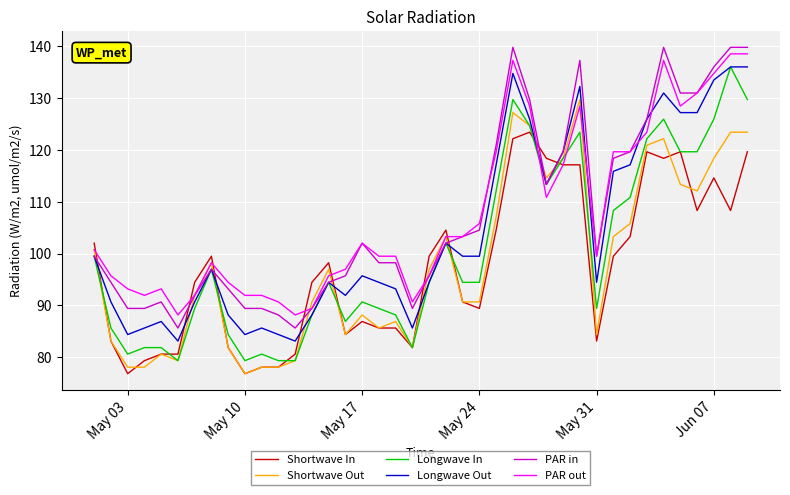

What is the highest value of the PAR in series?

139.8